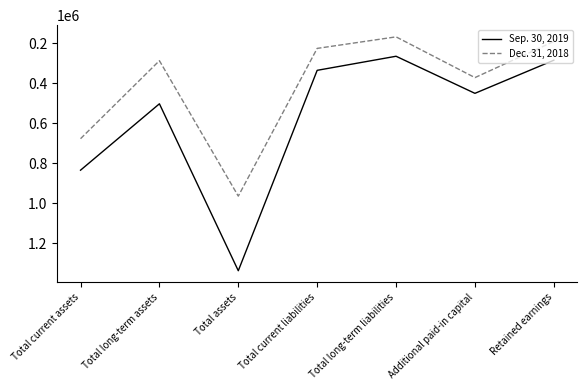

Reading right to left, extract all data points from this chart.

Sep. 30, 2019: 284904	450459	264997	335407	1337592	502789	834803
Dec. 31, 2018: 191133	371794	168028	225718	964472	287163	677309